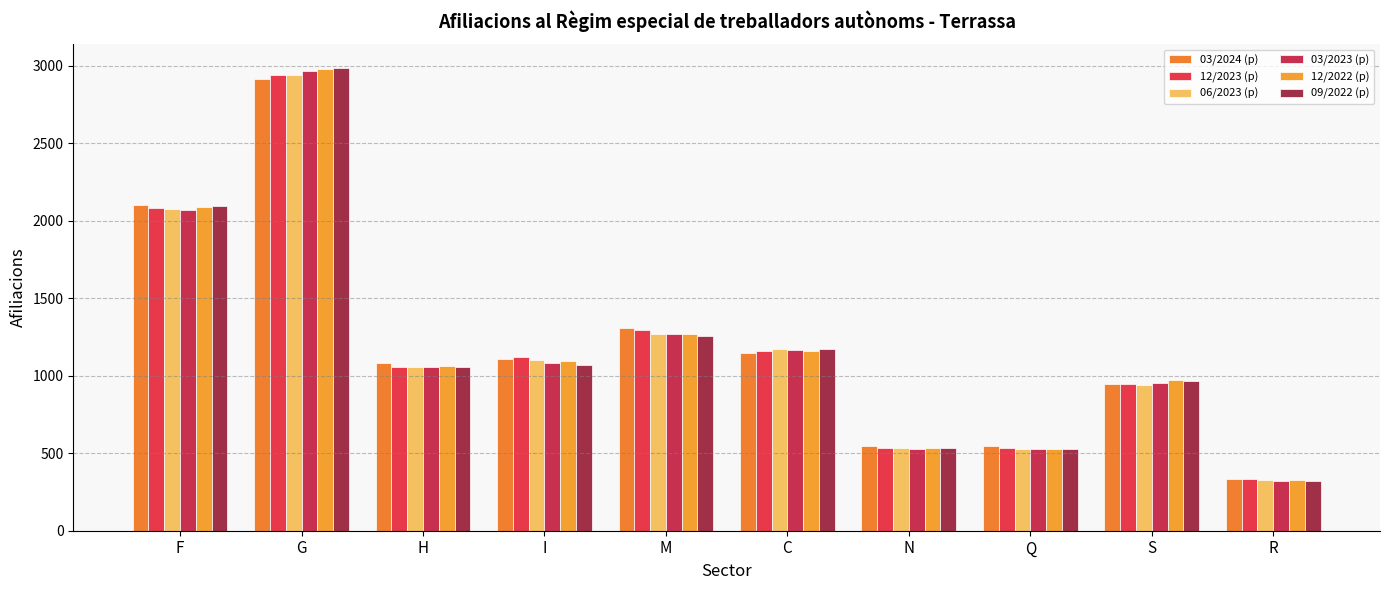

Which series has the largest total across all categories?

03/2024 (p)